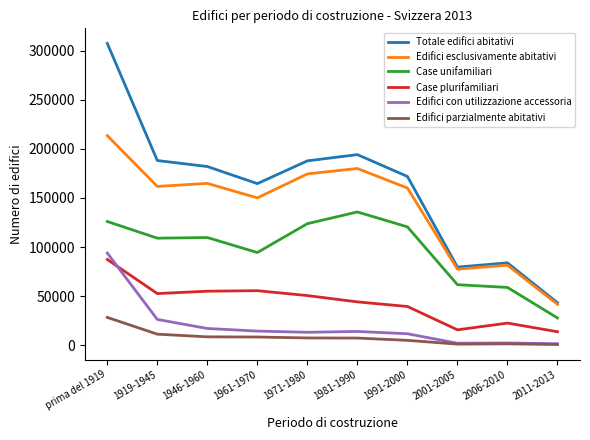

What position from the right is 1991-2000?

4